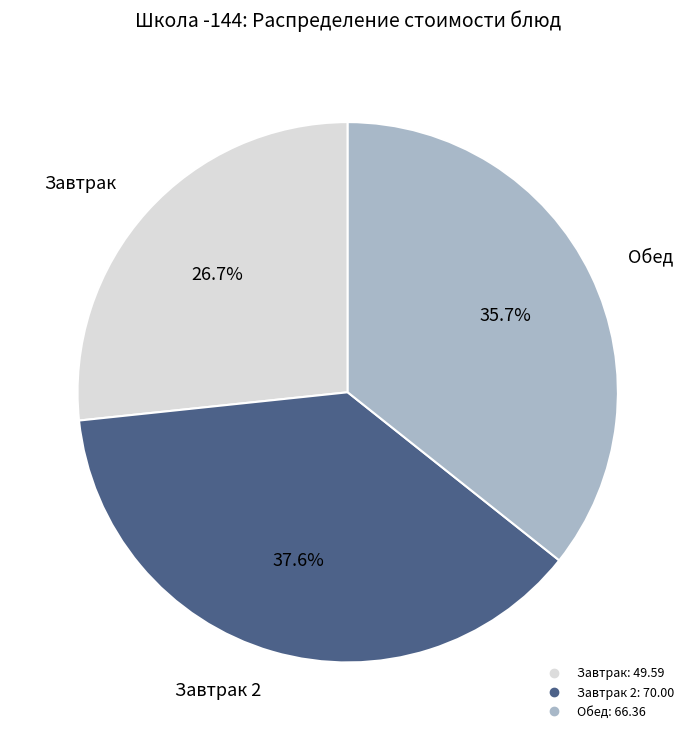

Does any single category account for the majority?

No